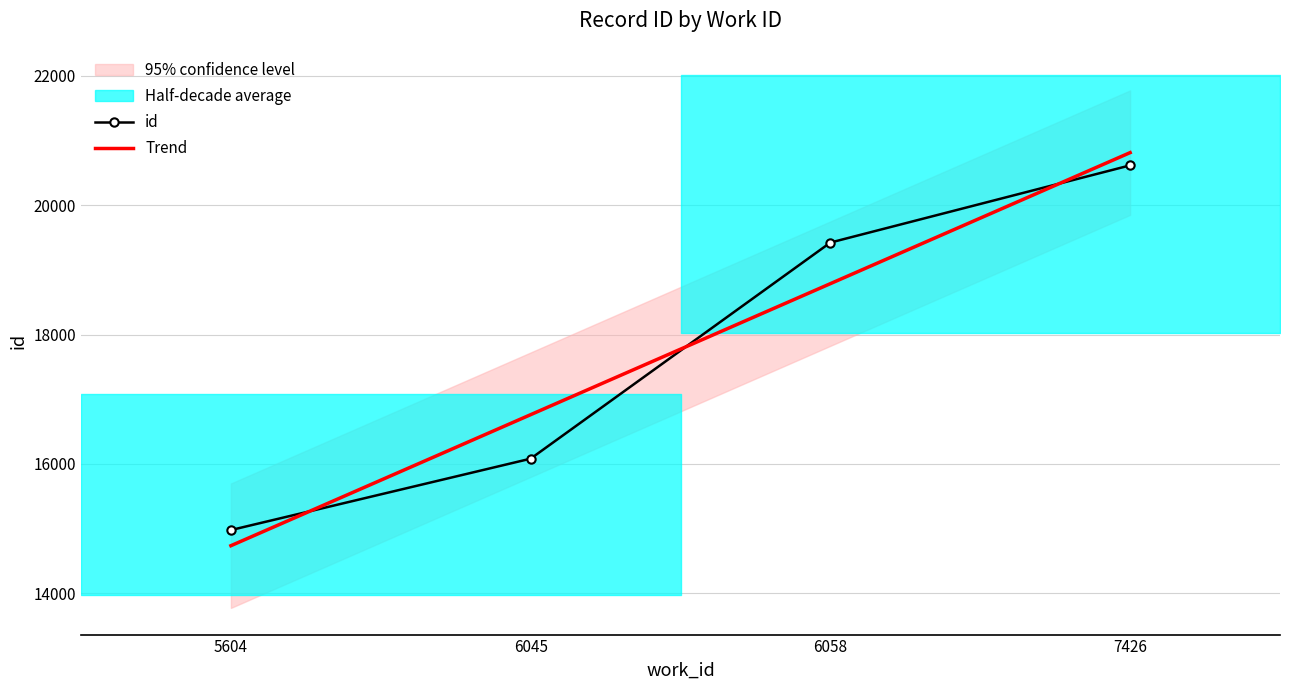

List the series in order of their peak value, lowest first.

id, Trend